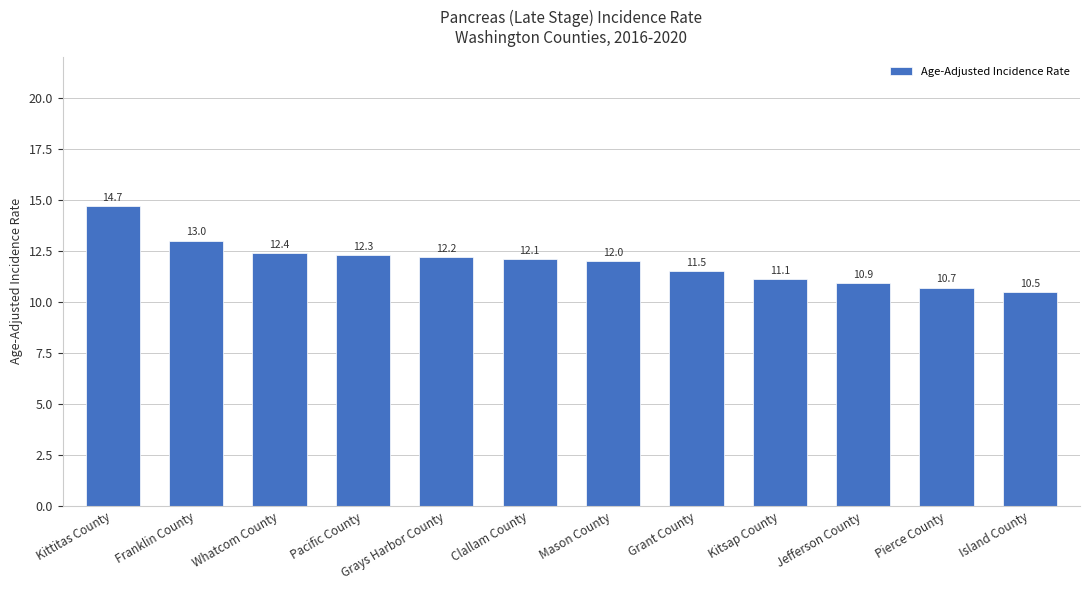

What is the minimum value shown in the chart?

10.5